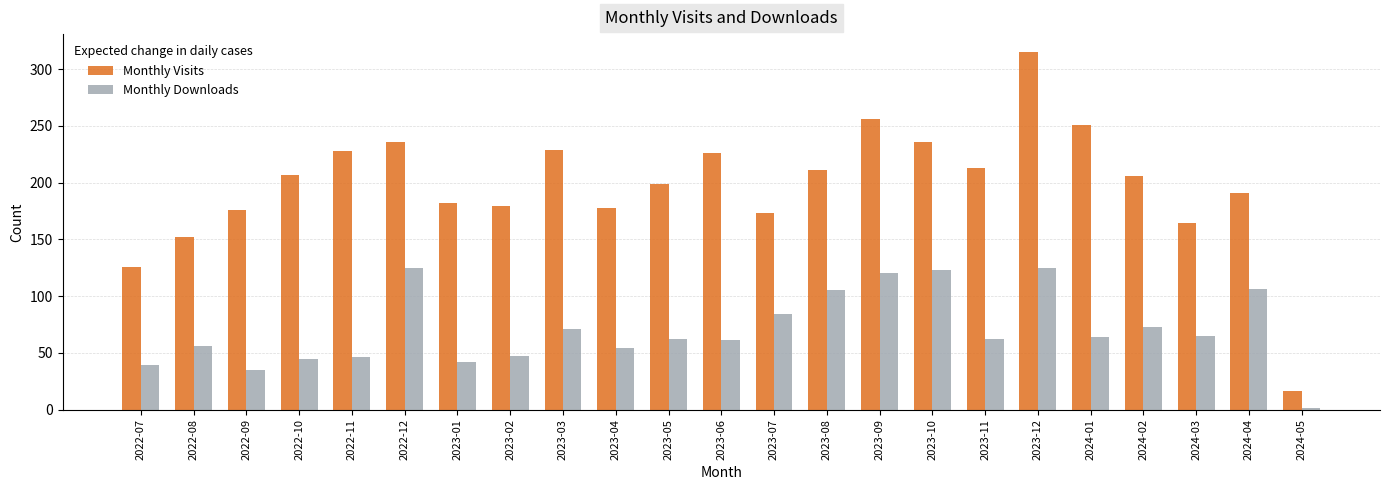

What is the average value of the Monthly Downloads series?

70